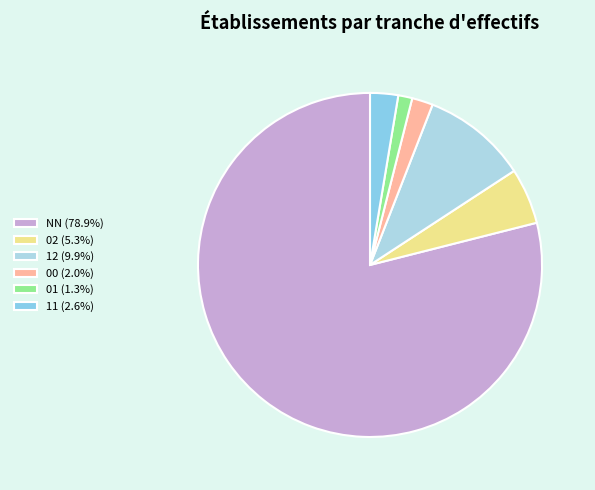

Which slice is the smallest?

01